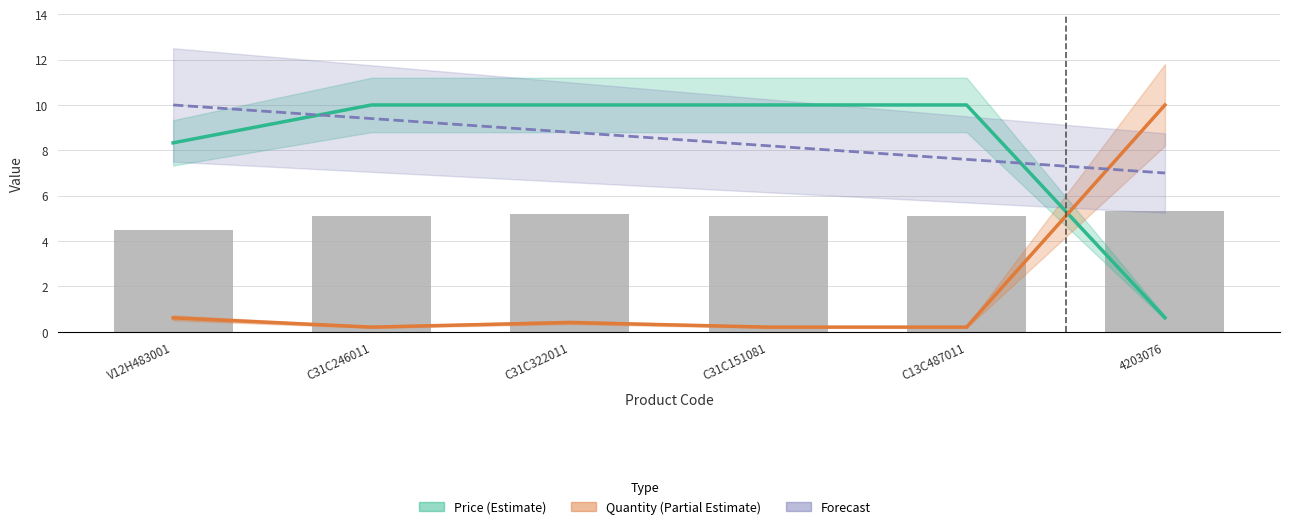

What is the total value across all series at C31C322011?

19.2